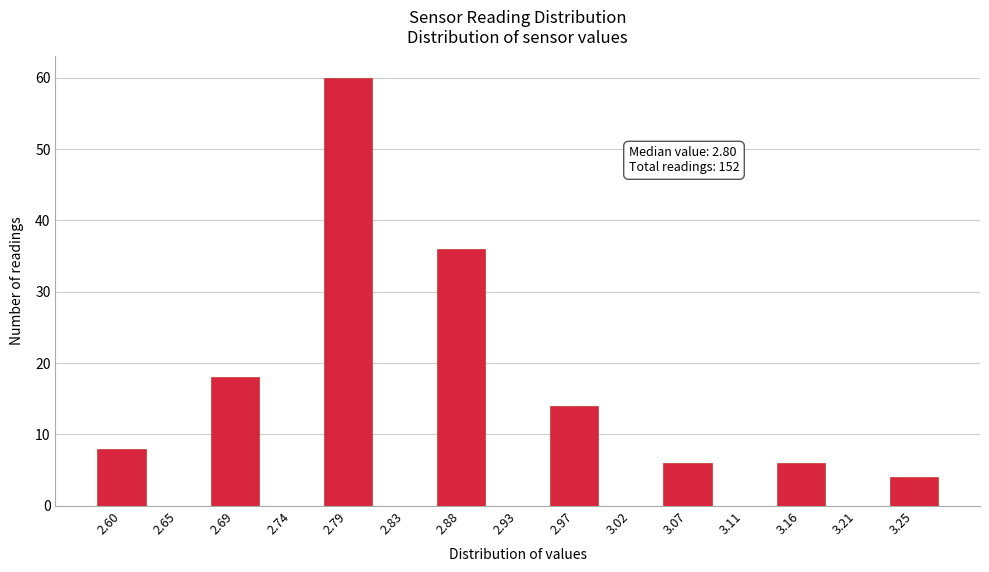

Reading left to right, transcribe all the data shown in this chart.

2.60=8	2.65=0	2.69=18	2.74=0	2.79=60	2.83=0	2.88=36	2.93=0	2.97=14	3.02=0	3.07=6	3.11=0	3.16=6	3.21=0	3.25=4